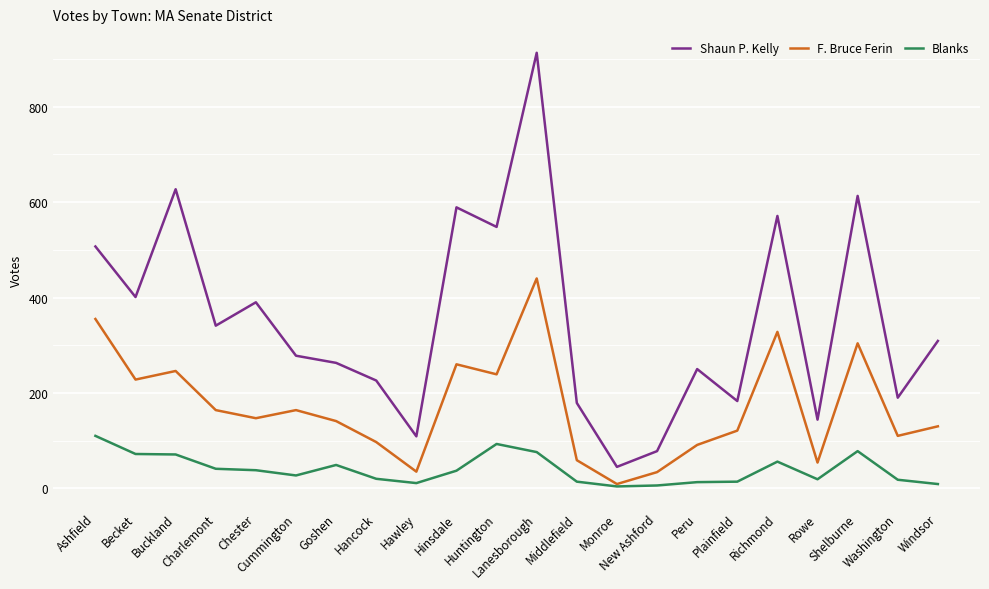

Which series has the largest total across all categories?

Shaun P. Kelly